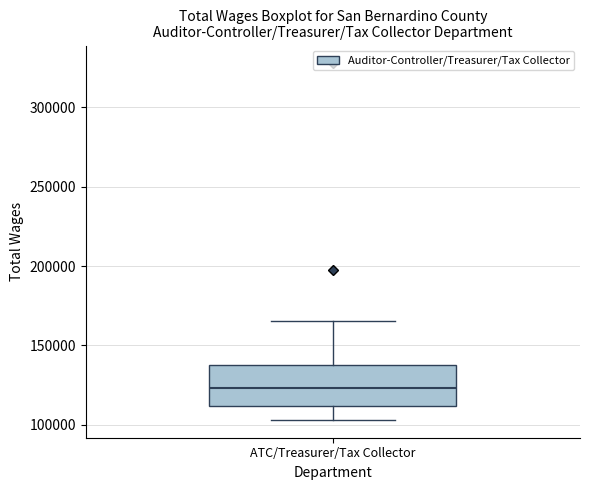

Read this box plot against the y-axis: the position of the median line, the range covered by the box, and the ends of both whiskers. The values are not printed on the chart, so give them approximately, as read against the axis.

median 125000, box 110000 to 140000, whiskers 105000 to 165000